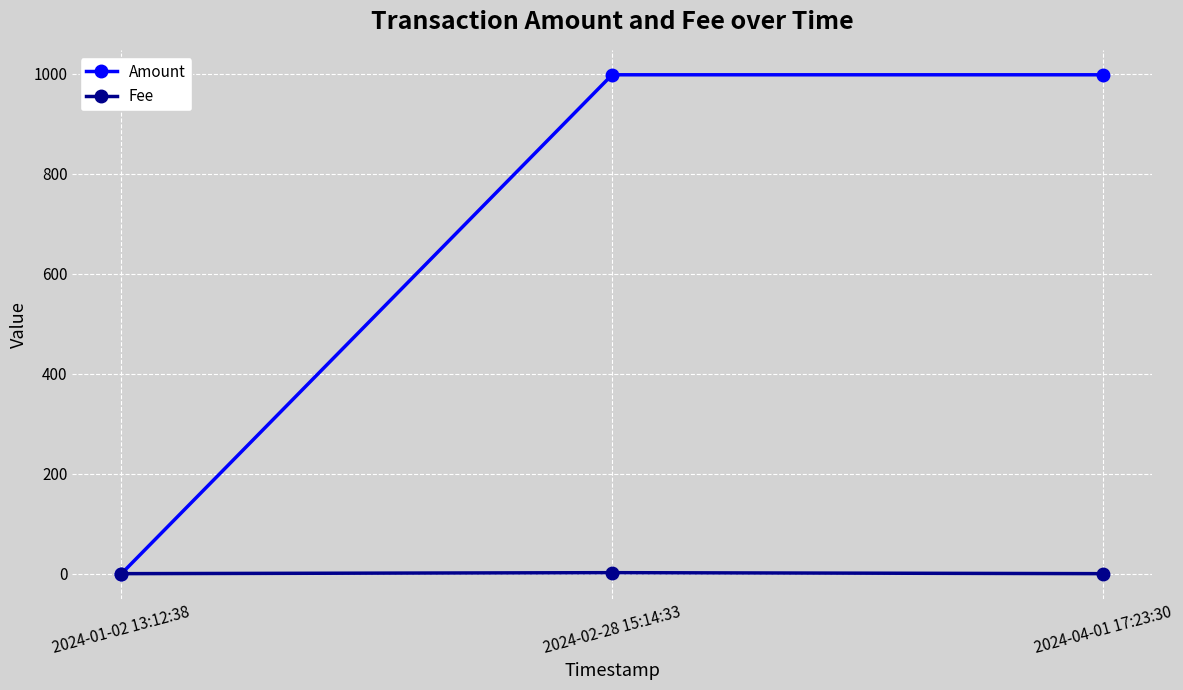

Is it true that Fee equals 0.0 at 2024-01-02 13:12:38?

True